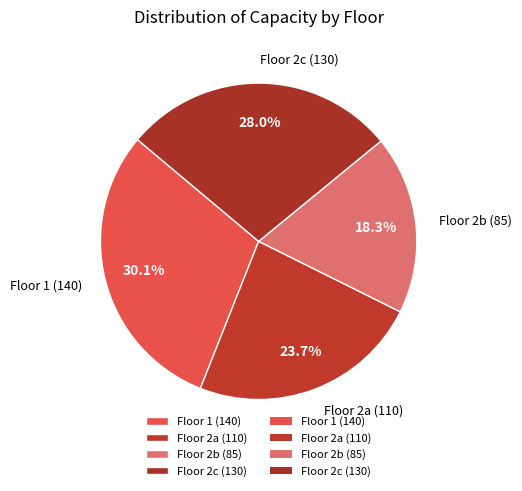

Which has a higher value, Floor 1 (140) or Floor 2c (130)?

Floor 1 (140)